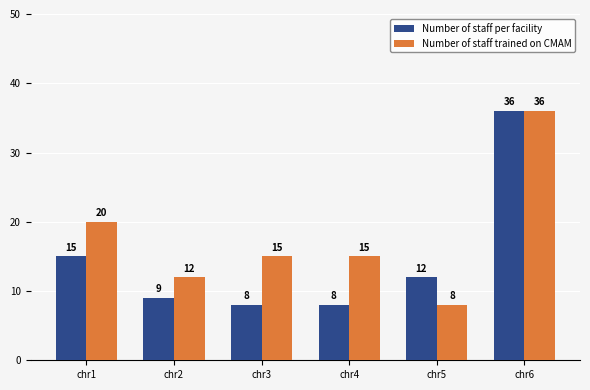

The Number of staff per facility series shows 36 at chr6. True or false?

True